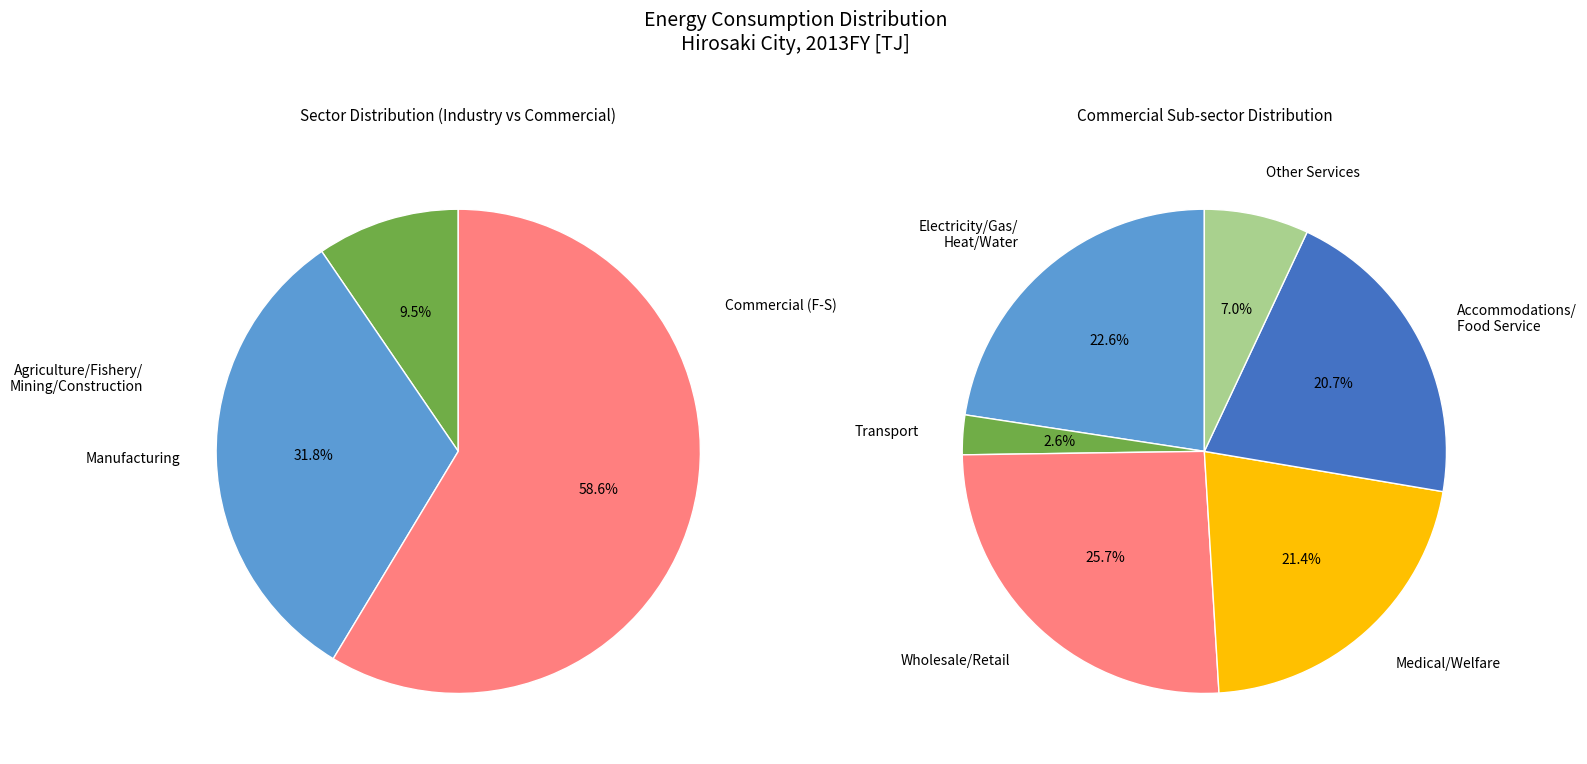

Is it true that Manufacturing is 12% of the pie?

False